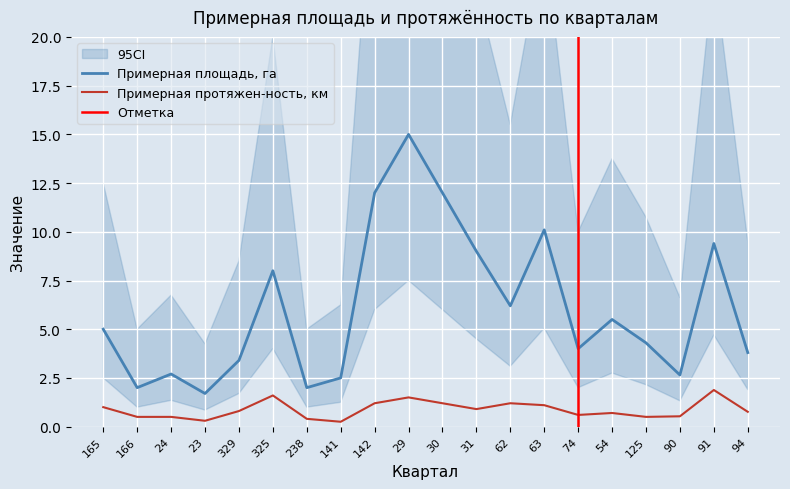

Rank the series by their average value, from lowest to highest.

Примерная протяжен-ность, км, Примерная площадь, га